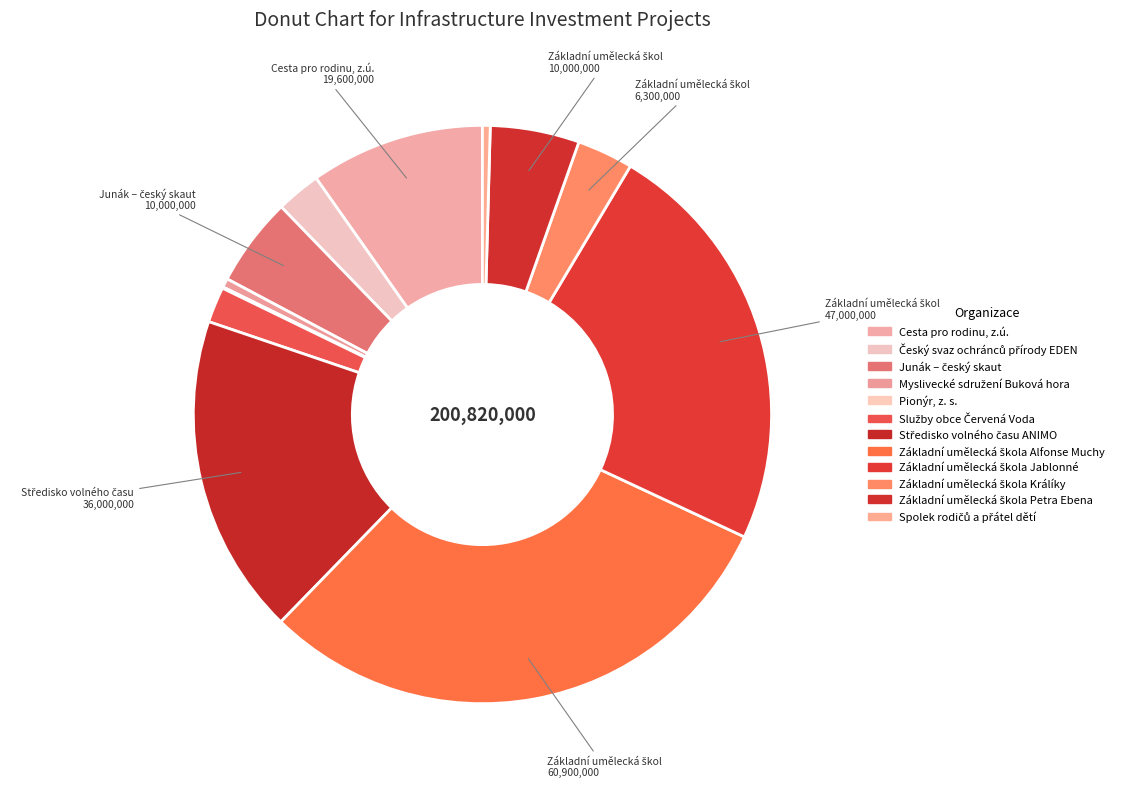

Which slice is the largest?

Základní umělecká škola Alfonse Muchy